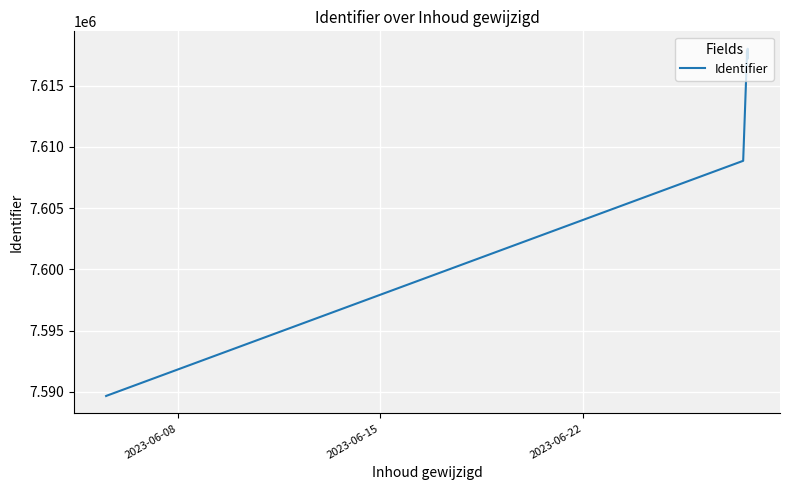

What is the maximum value shown in the chart?

7618033